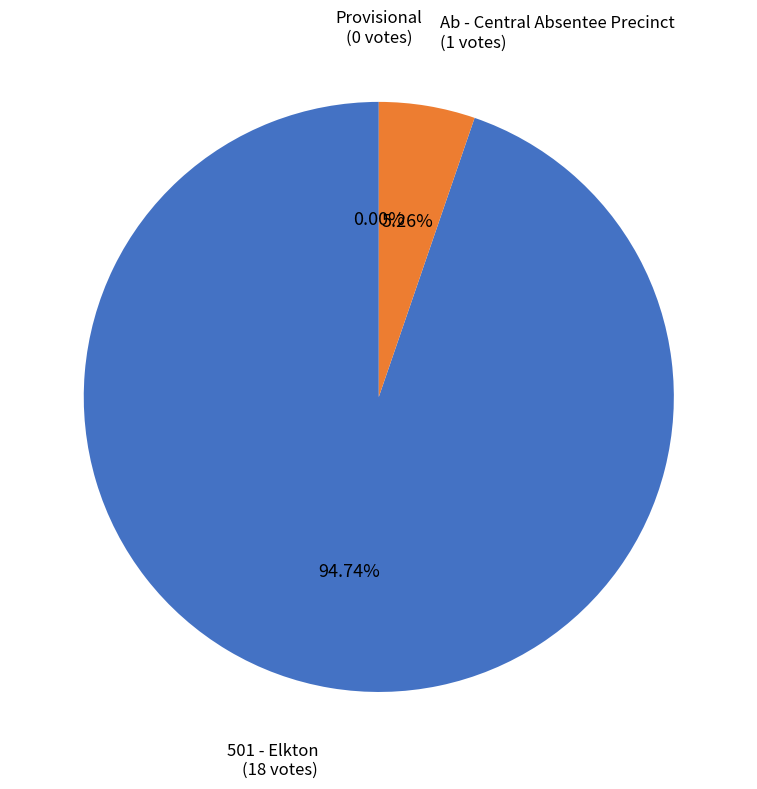

Which slice is the smallest?

Provisional